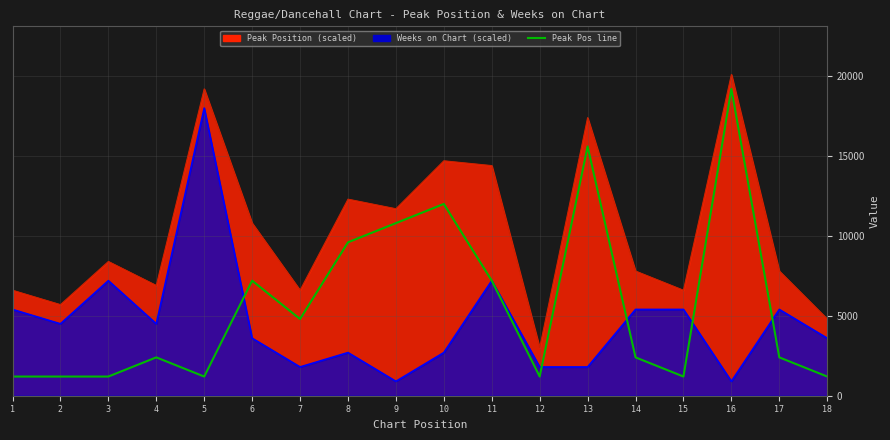

What is the minimum value shown in the chart?

1200